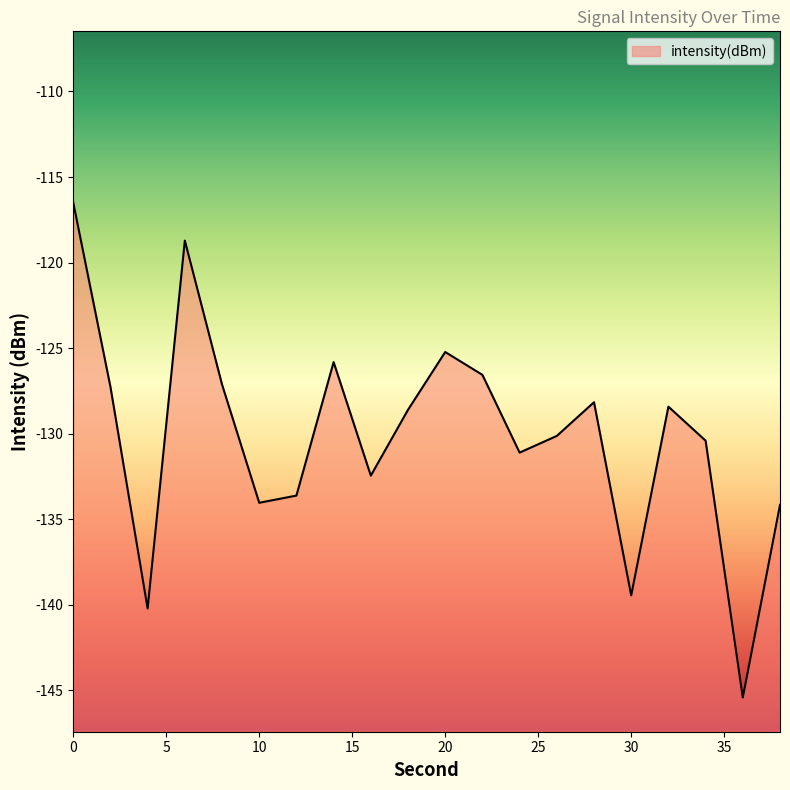

Where is the data nearest to the value -130?

26